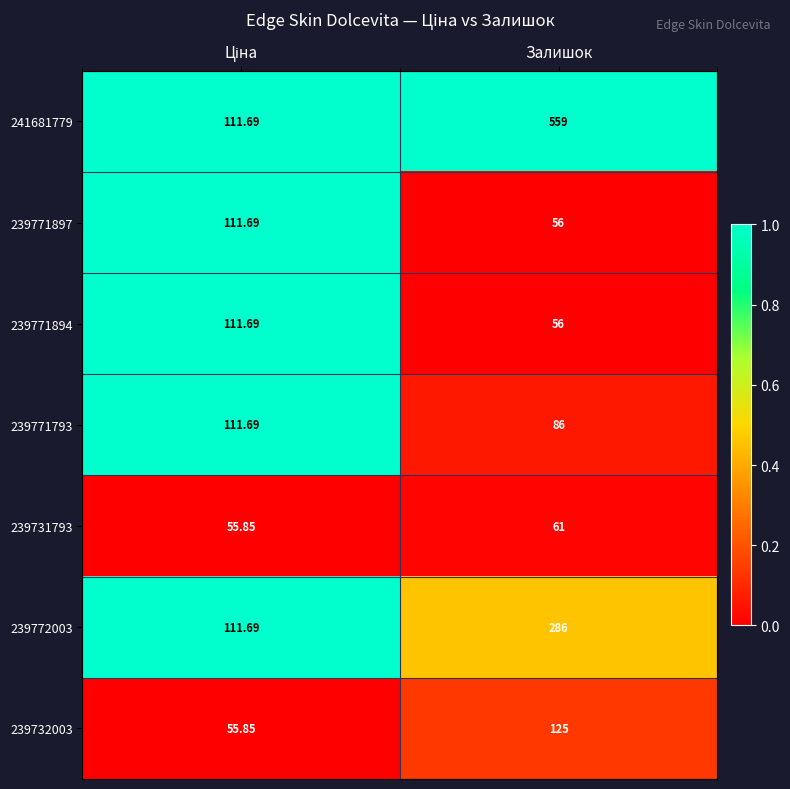

How many data points does each series have?

2